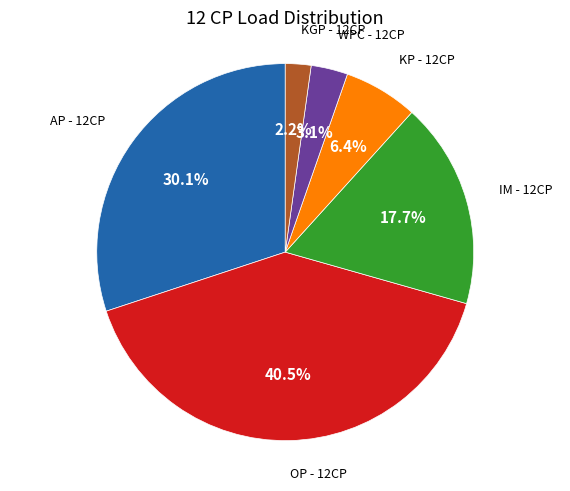

Count the number of slices in the pie.

6